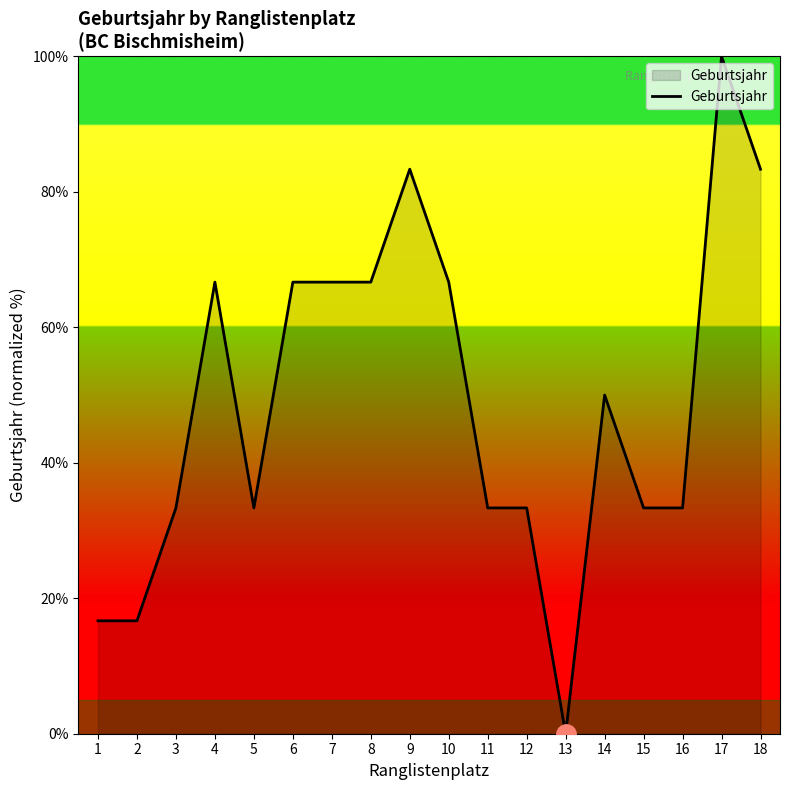

The value at 5 is 33.3. True or false?

True